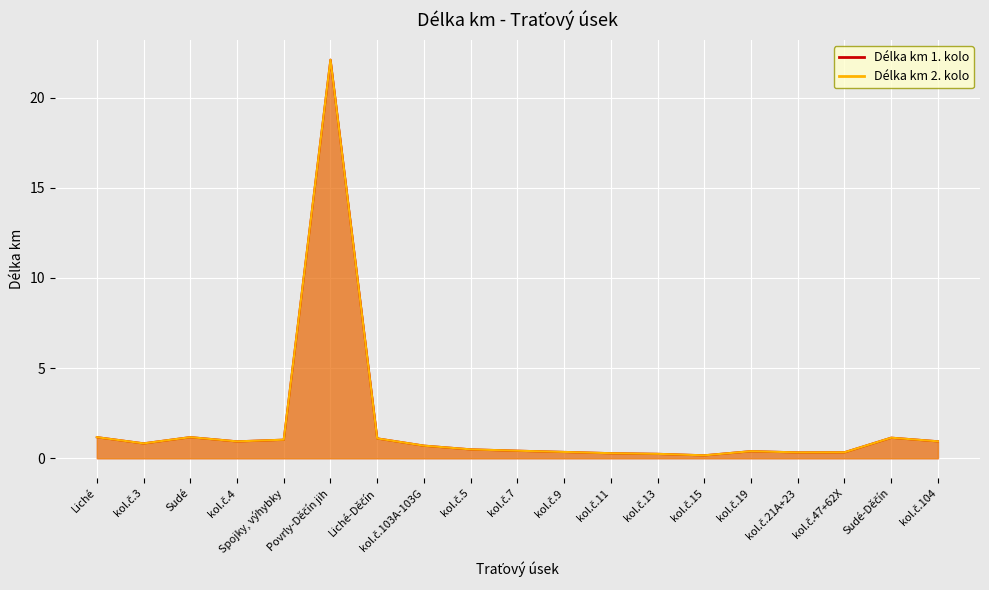

What is the label of the 4th point from the left?

kol.č.4